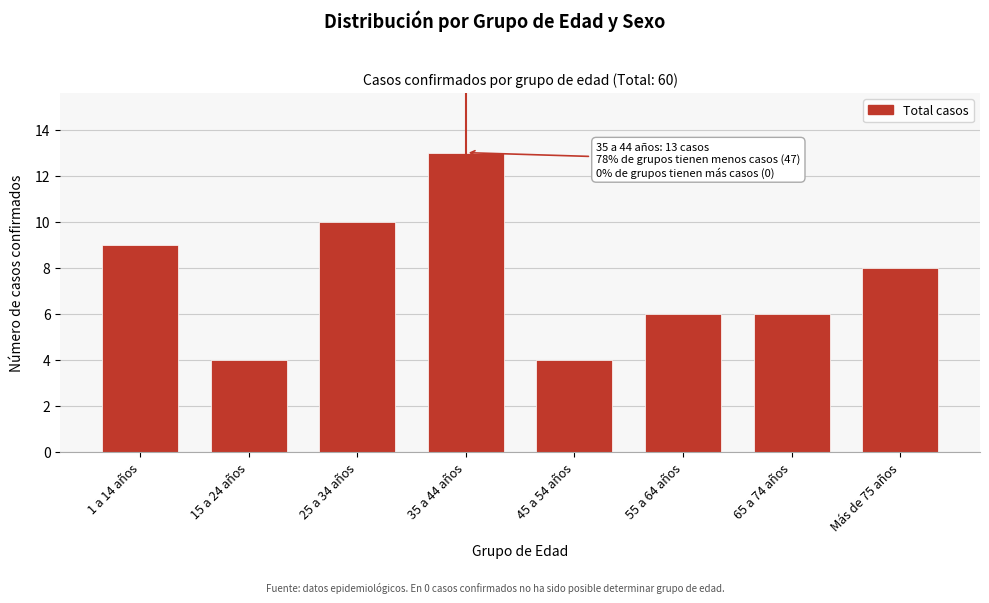

Reading left to right, extract all data points from this chart.

1 a 14 años=9	15 a 24 años=4	25 a 34 años=10	35 a 44 años=13	45 a 54 años=4	55 a 64 años=6	65 a 74 años=6	Más de 75 años=8